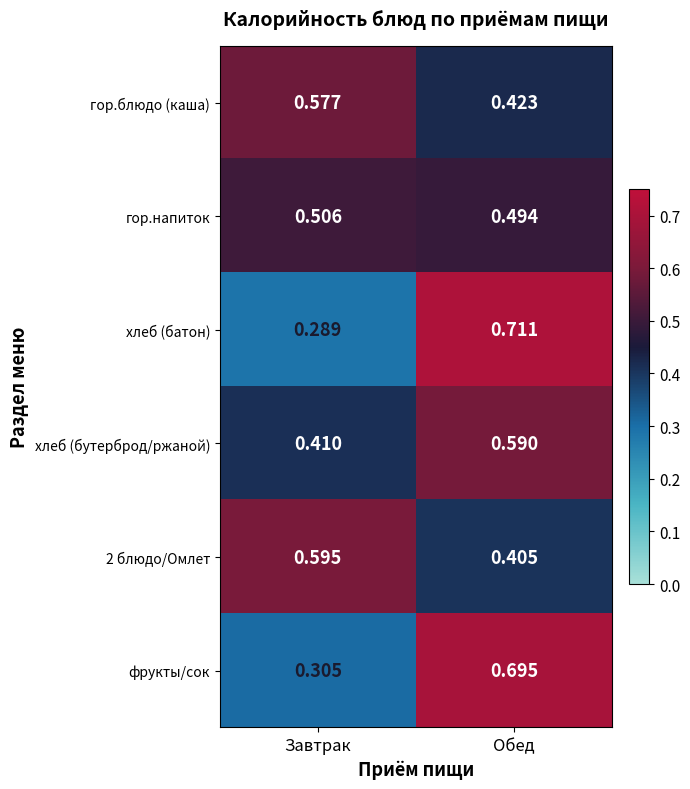

What is the total value across all series at Обед?

3.3